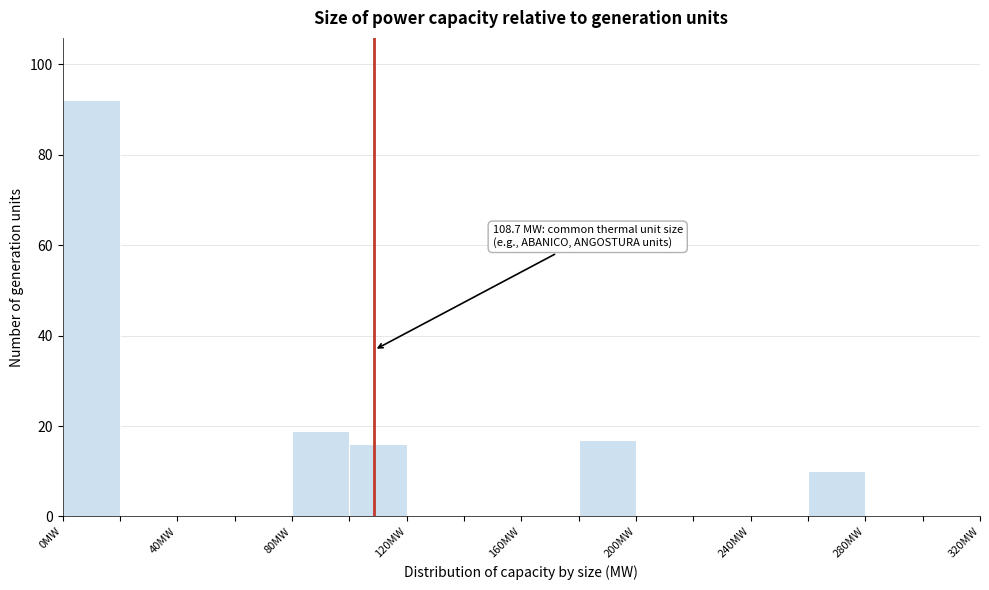

Which range on the x-axis has the tallest bar?

0 to 20